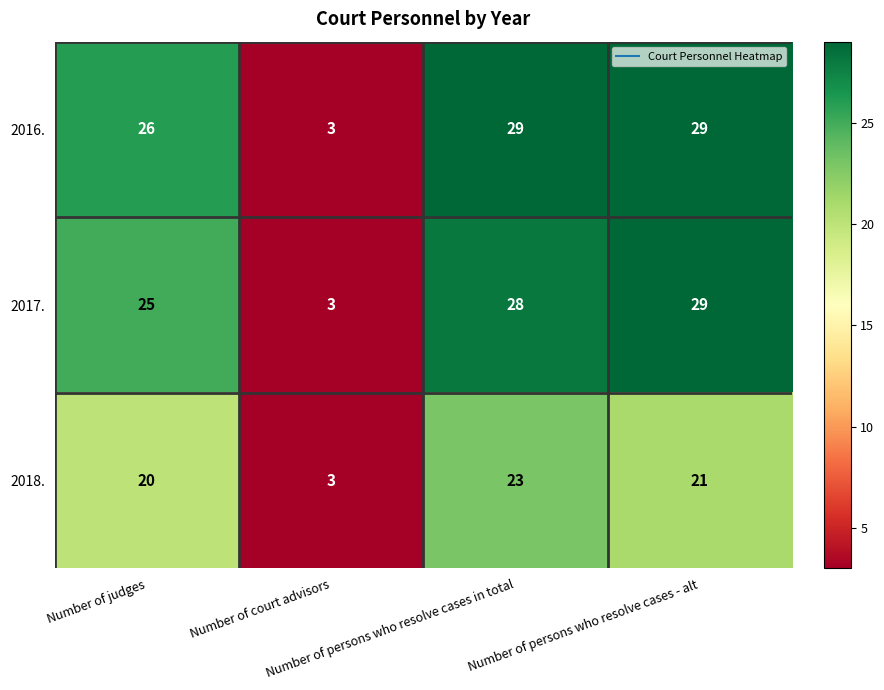

What is the difference between the highest and lowest values at Number of persons who resolve cases in total?

6